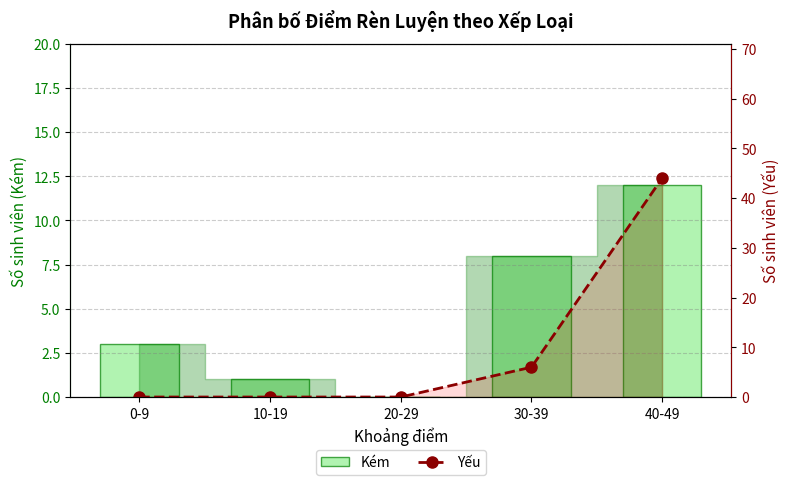

Which series changed the most between 30-39 and 40-49?

Yếu